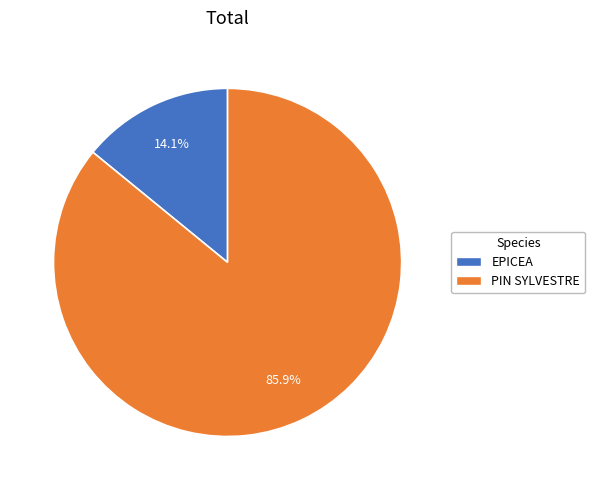

To the nearest percent, what percentage of the pie is PIN SYLVESTRE?

86%